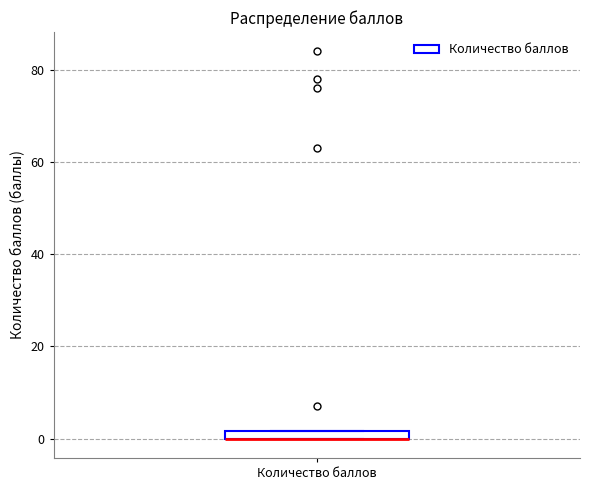

Where is the lower edge of the box for Количество баллов on the y-axis? The values are not printed on the chart, so give them approximately, as read against the axis.

0